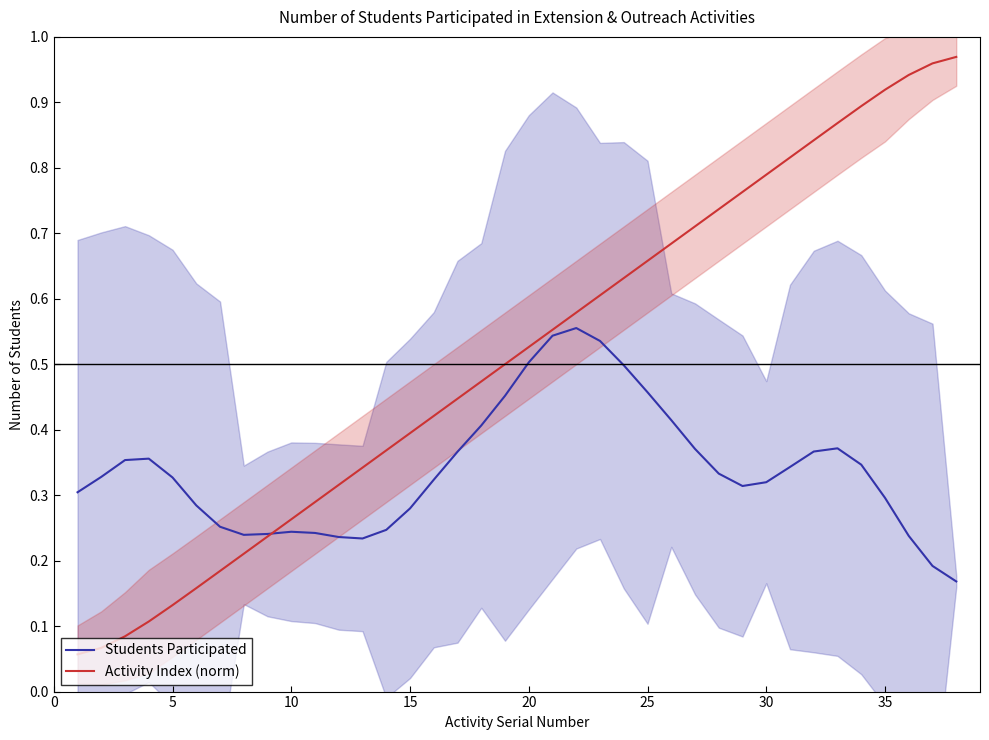

Rank the series at 0 from lowest to highest value.

Activity Index (norm), Students Participated